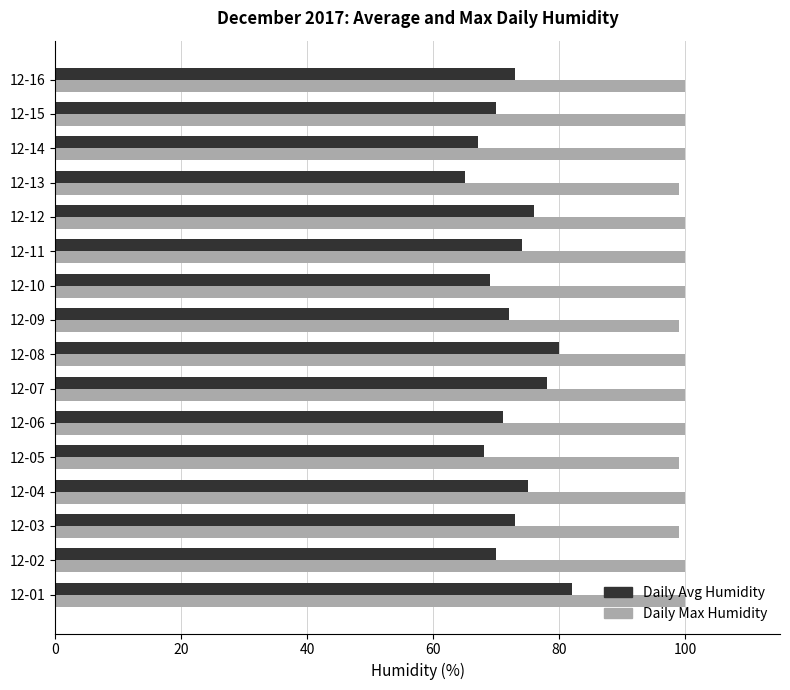

What is the spread (max minus min) of values at 12-11?

26